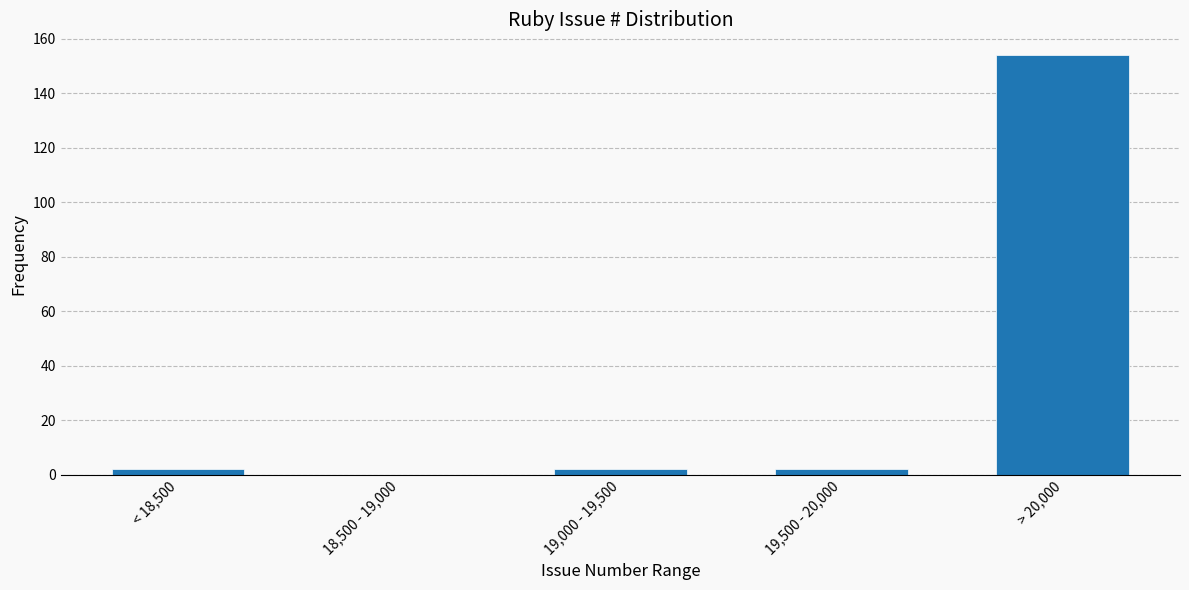

Reading left to right, extract all data points from this chart.

< 18,500=2	18,500 - 19,000=0	19,000 - 19,500=2	19,500 - 20,000=2	> 20,000=154